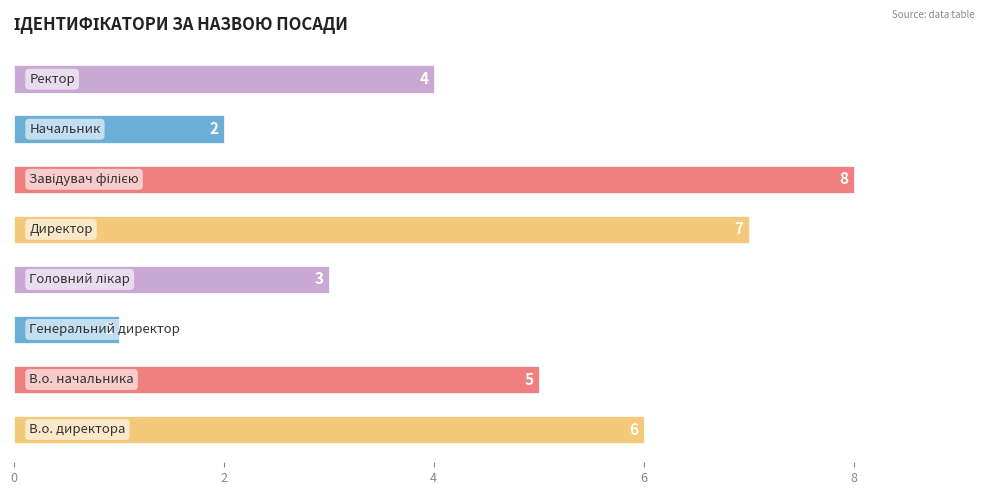

Count the values in the range 3 to 7.

5